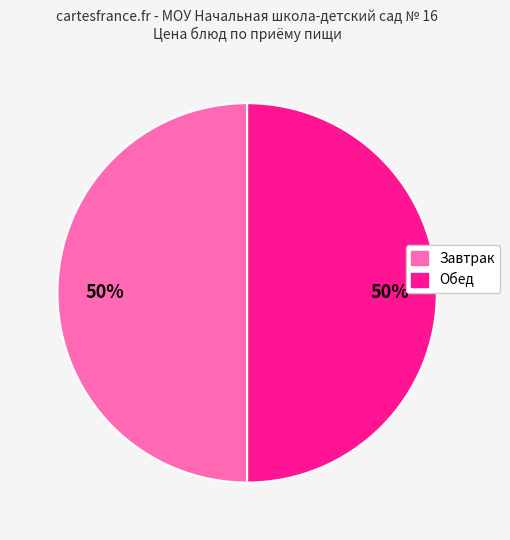

To the nearest percent, what is the average slice percentage?

50%